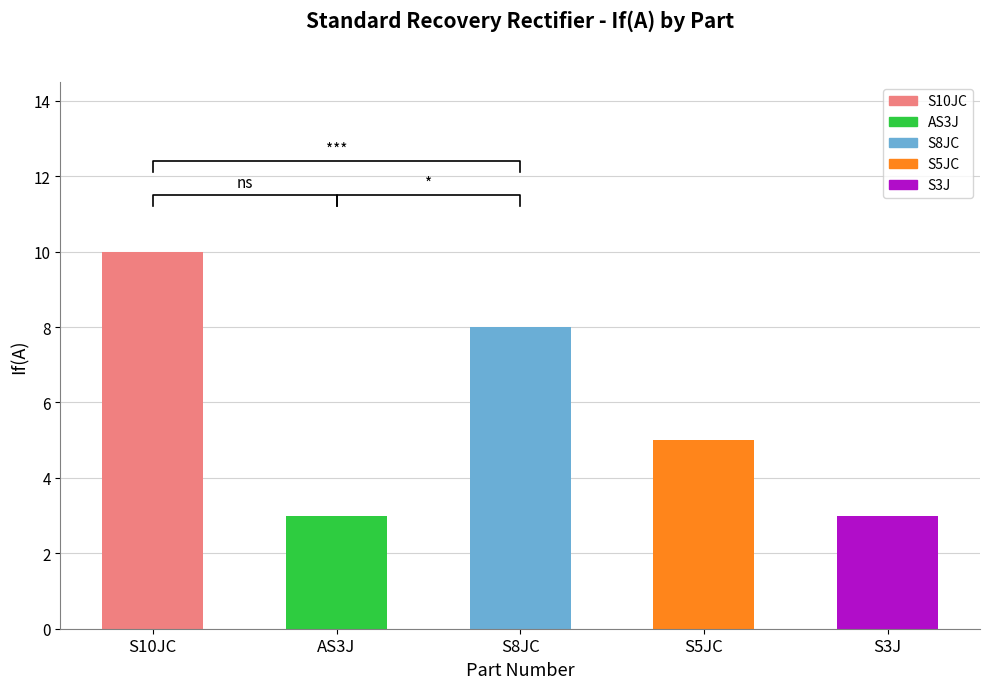

Reading right to left, transcribe all the data shown in this chart.

3	5	8	3	10